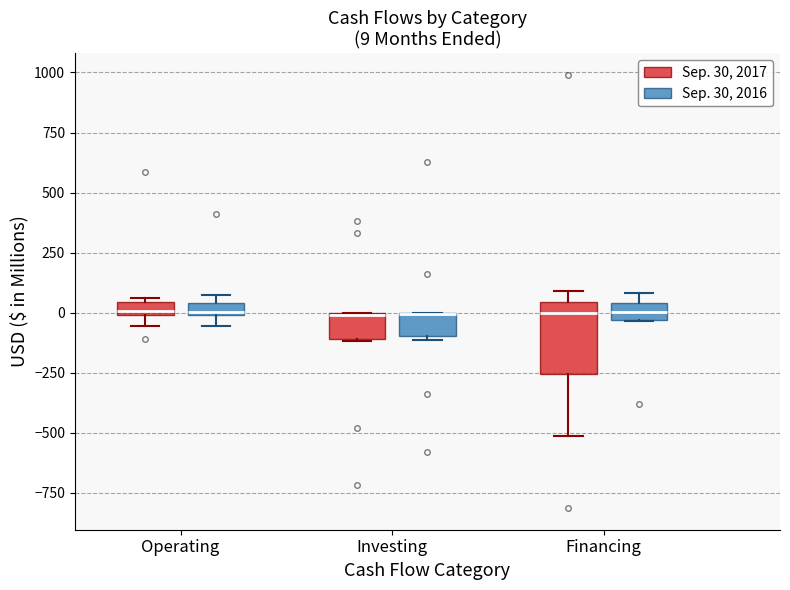

Which box is the tallest, from its lower edge to its upper edge?

Financing (Sep. 30, 2017)